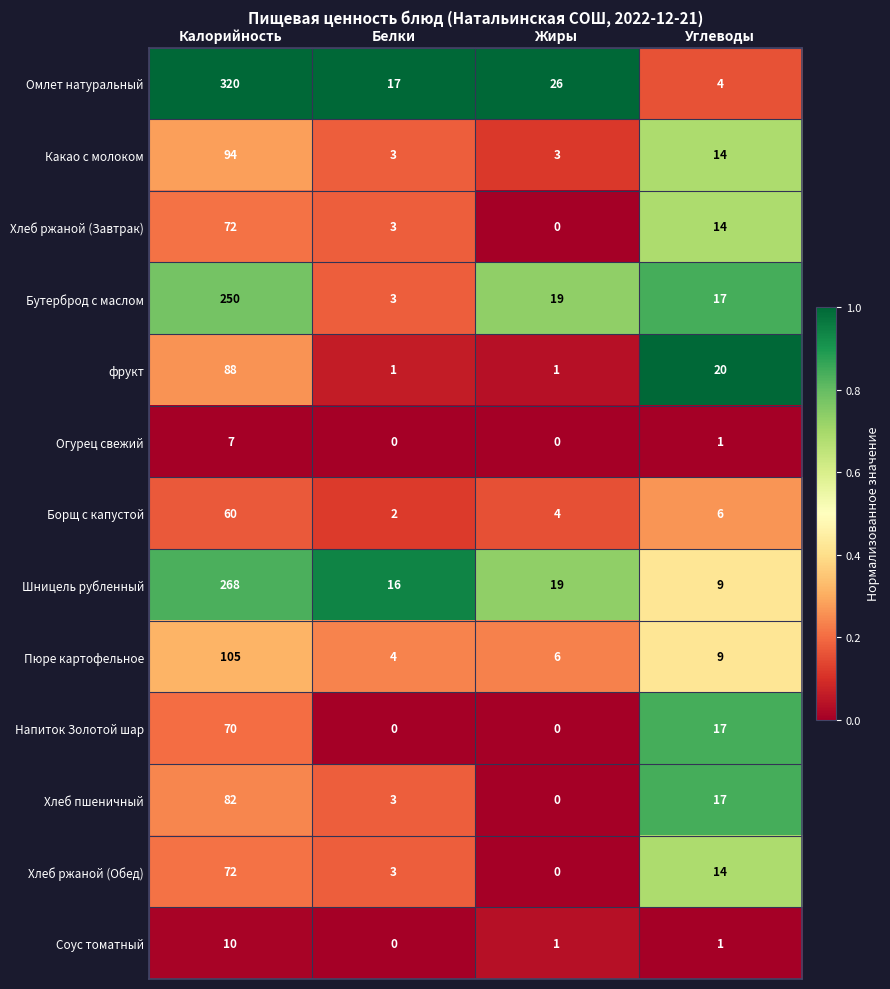

Which label corresponds to the largest value in the chart?

Калорийность